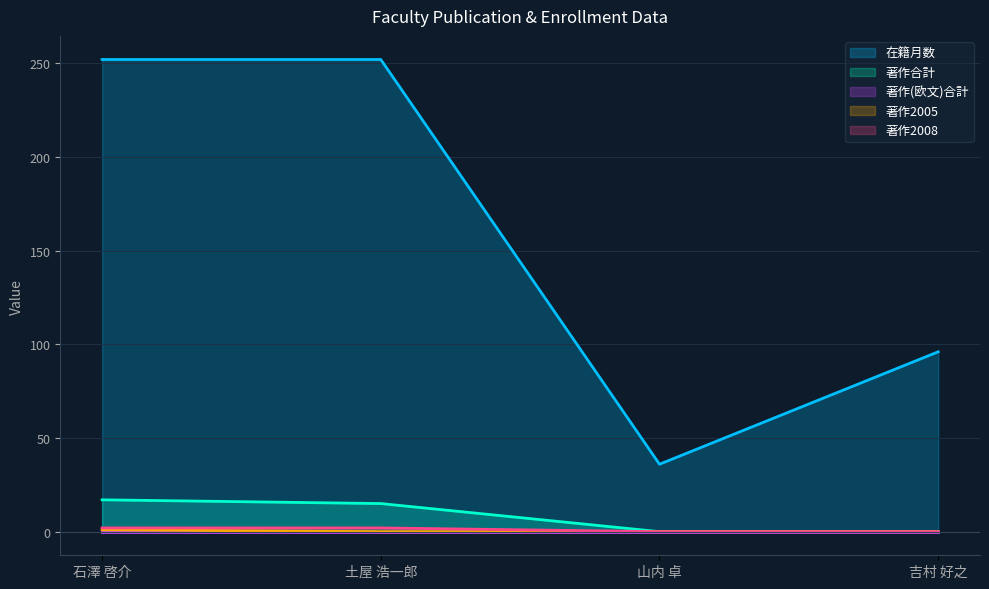

What is the difference between the 著作合計 values at 土屋 浩一郎 and 石澤 啓介?

2